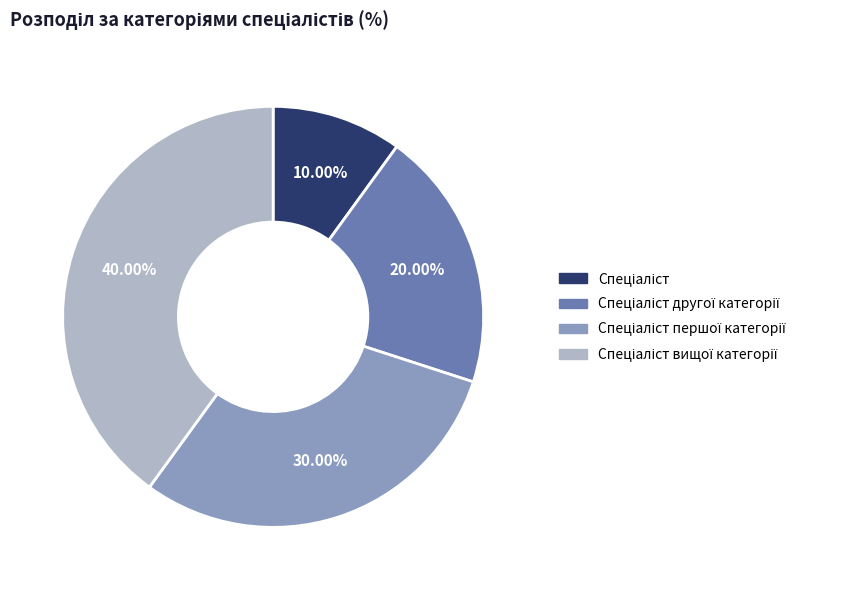

Does any single category account for the majority?

No